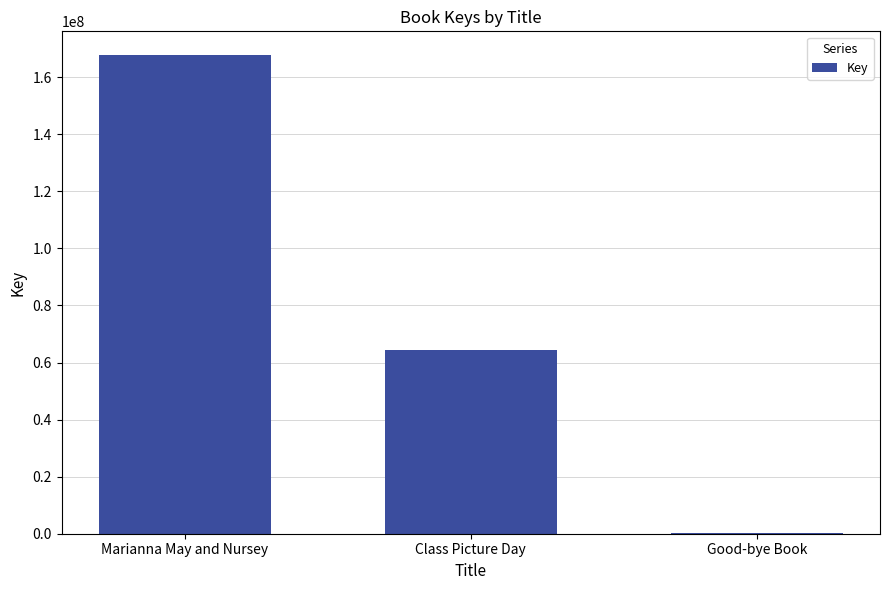

Reading right to left, transcribe all the data shown in this chart.

331584	64248254	167704976